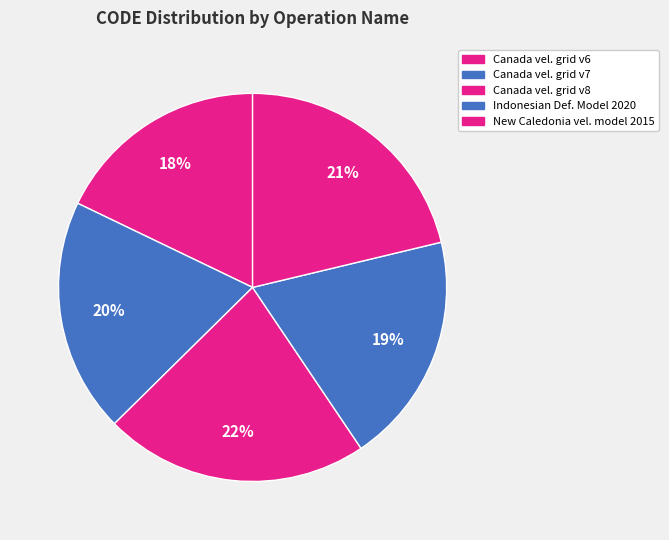

Count the number of slices in the pie.

5